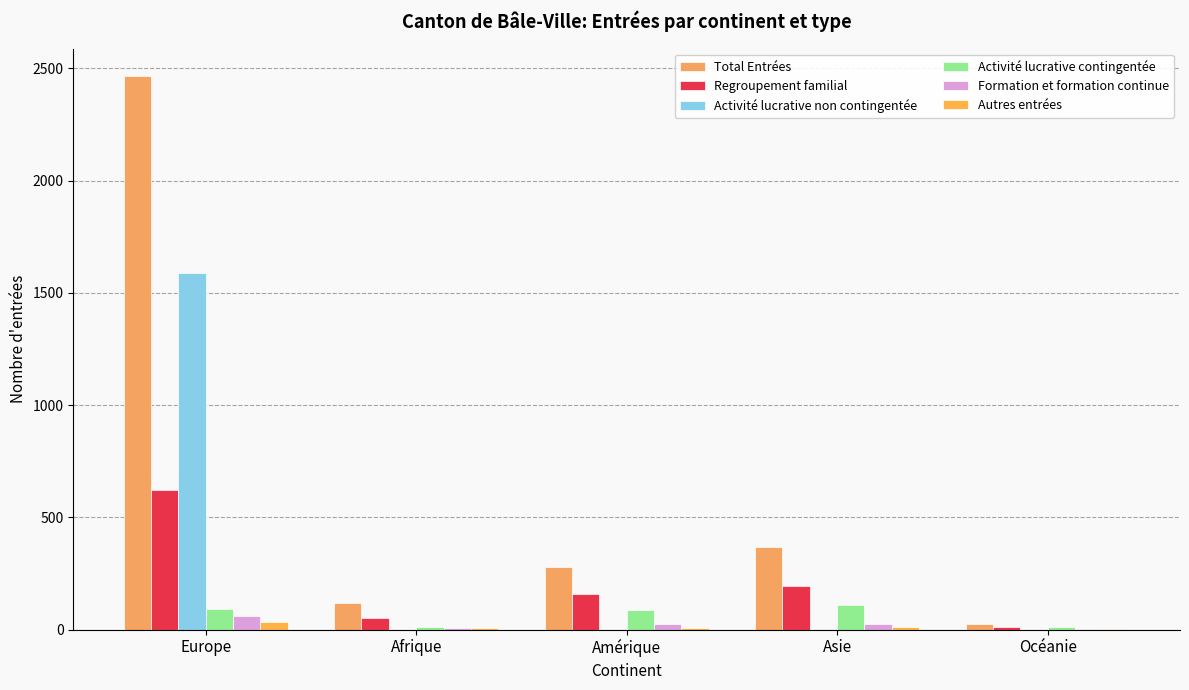

The value of Regroupement familial at Afrique is 53. True or false?

True